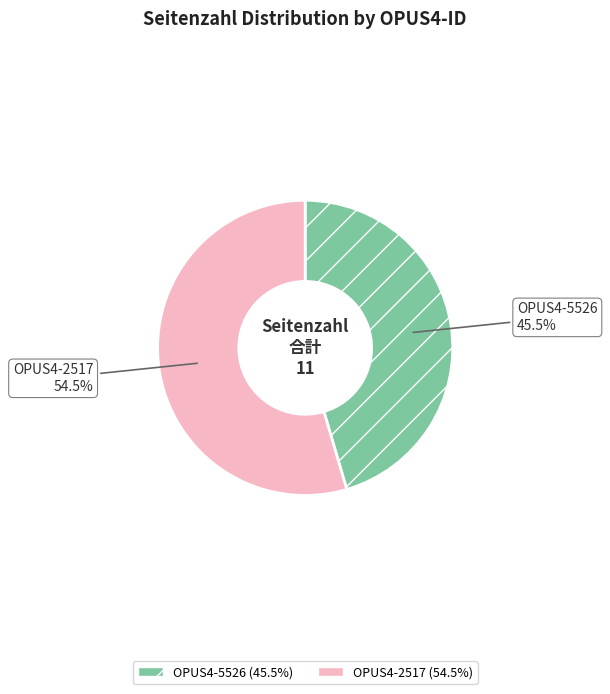

The OPUS4-2517 slice represents 42% of the pie. True or false?

False